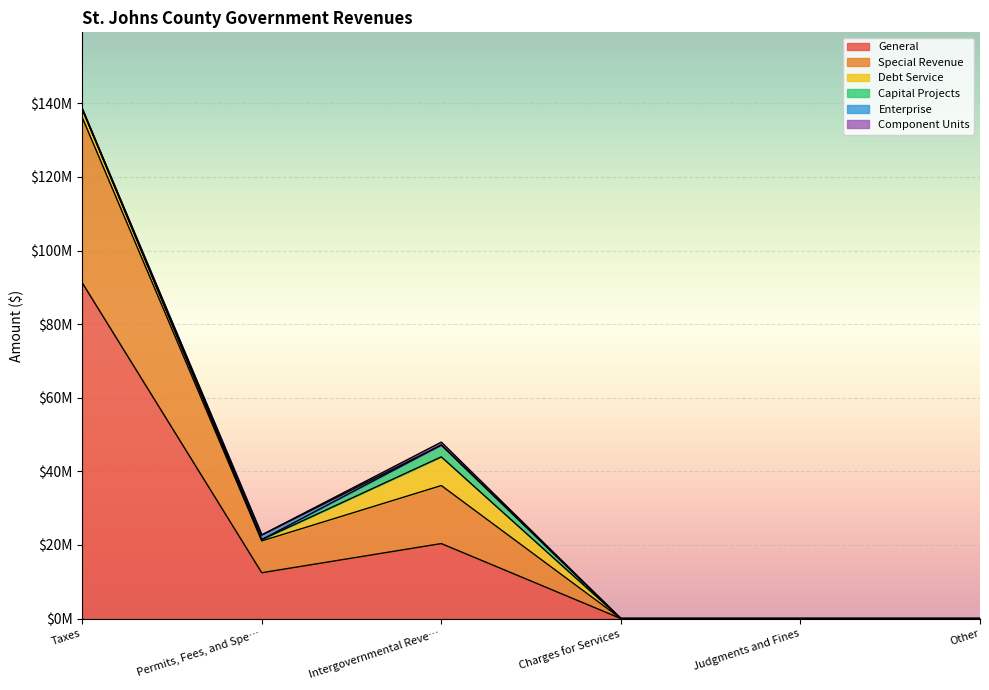

Count the Special Revenue values in the range 0 to 15768858.

5